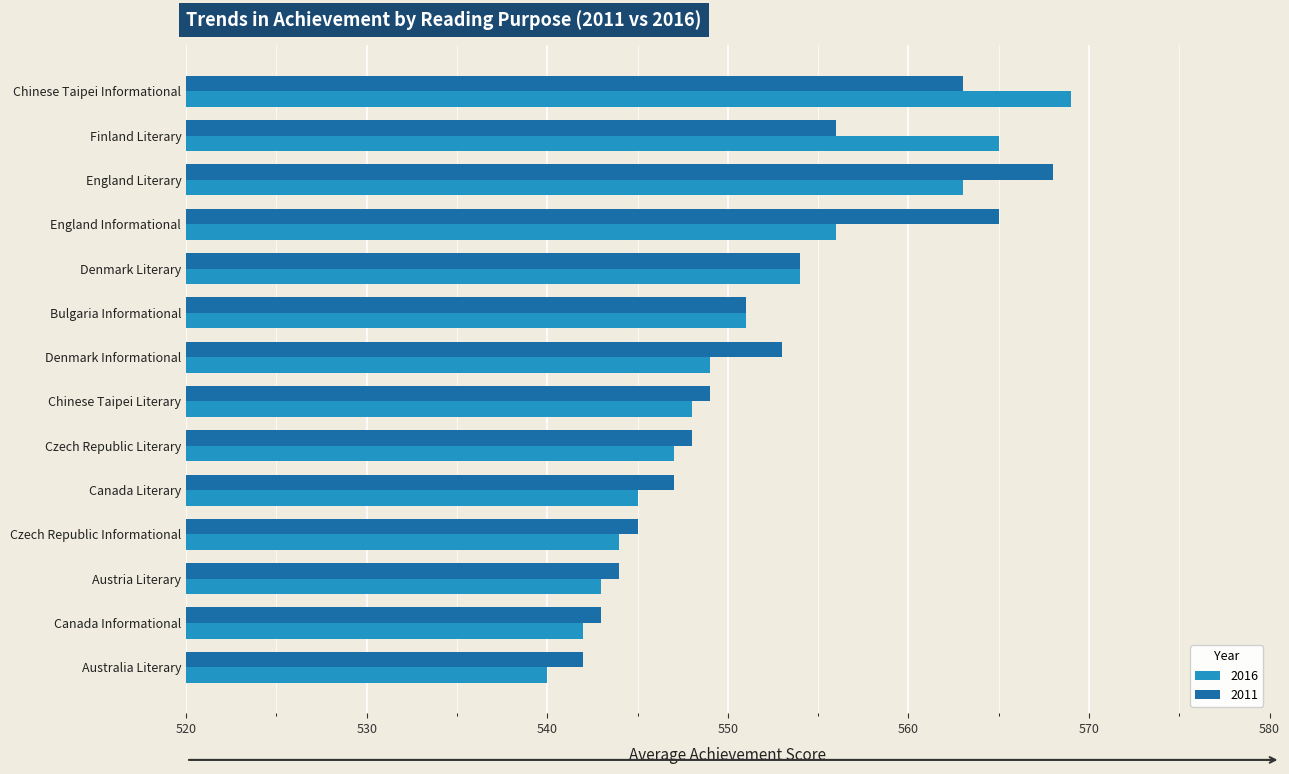

The value of 2016 at Austria Literary is 145. True or false?

False